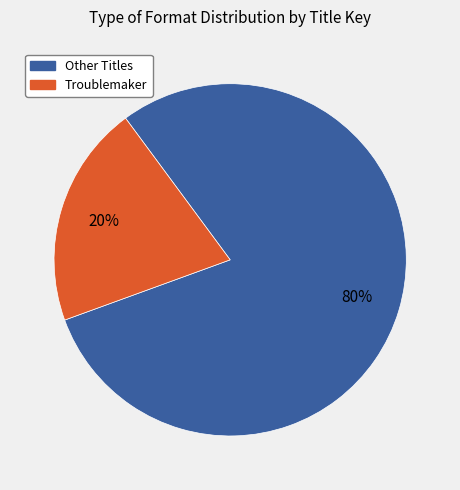

Is there a majority slice in this chart?

Yes